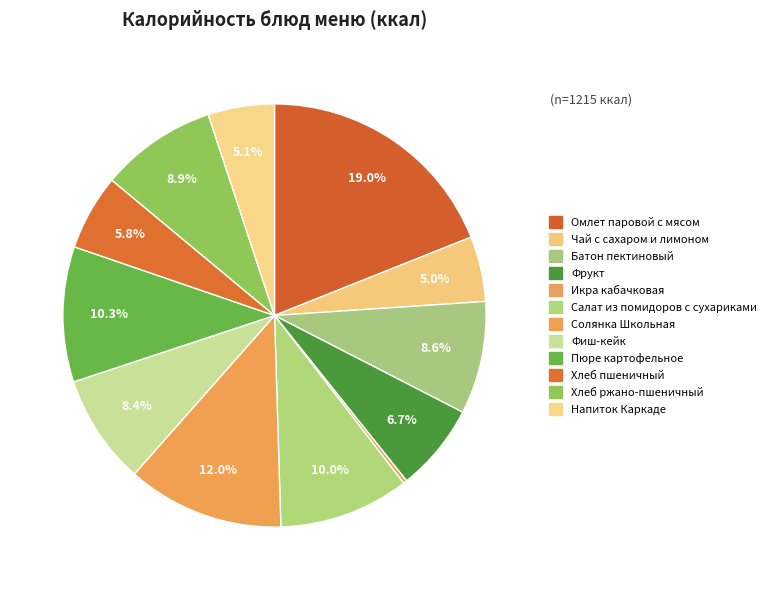

What is the ratio of the value at Солянка Школьная to the value at Напиток Каркаде?

2.4